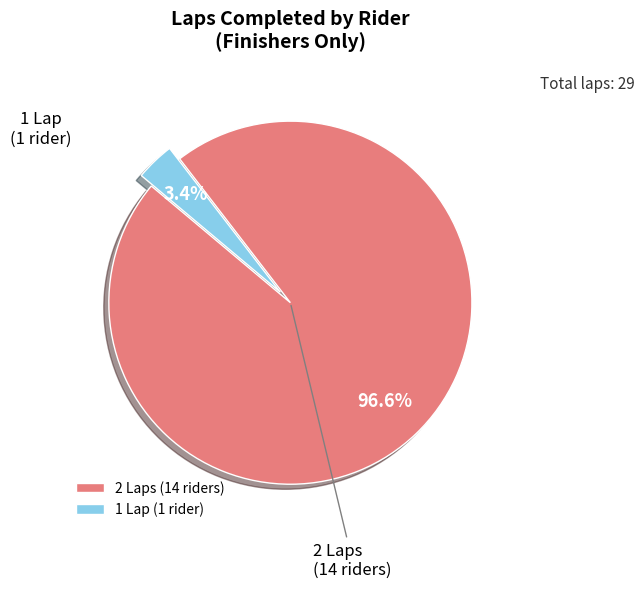

Is there a majority slice in this chart?

Yes